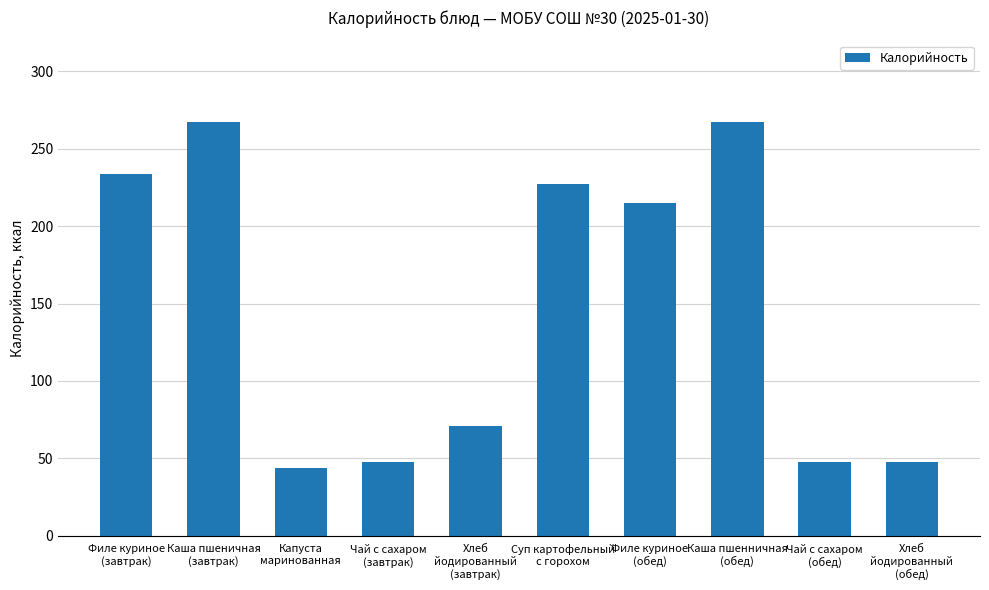

Is it true that the value at Хлеб
йодированный
(завтрак) is 71.2?

True